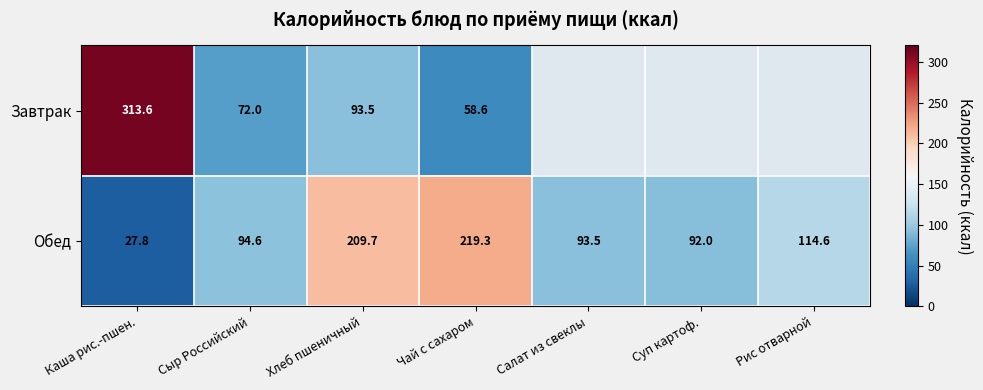

How many data points does each series have?

7